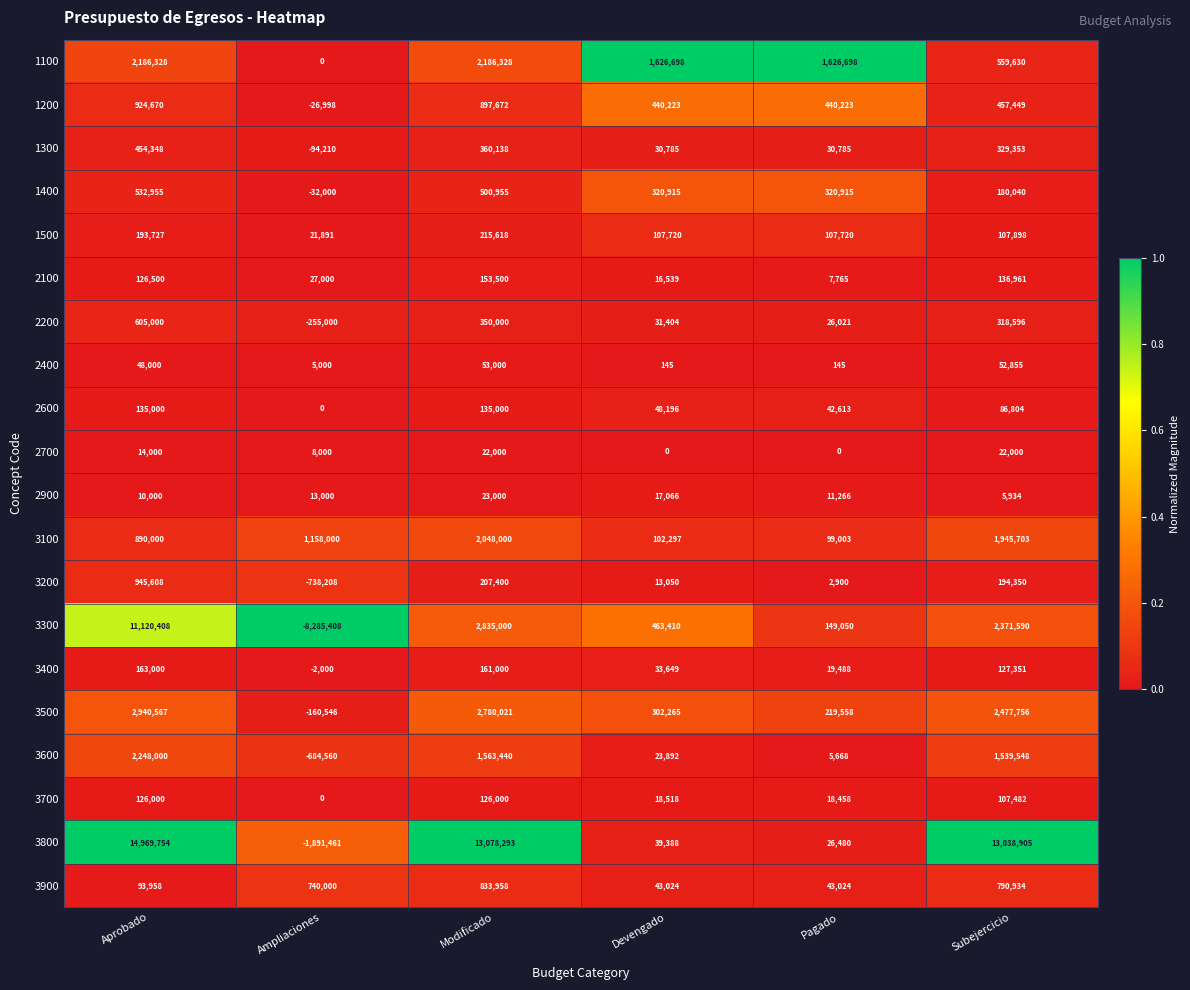

List the series in order of their peak value, lowest first.

2700, 2900, 2400, 3700, 2600, 2100, 3400, 1500, 1300, 1400, 2200, 3900, 1200, 3200, 3100, 1100, 3600, 3500, 3300, 3800